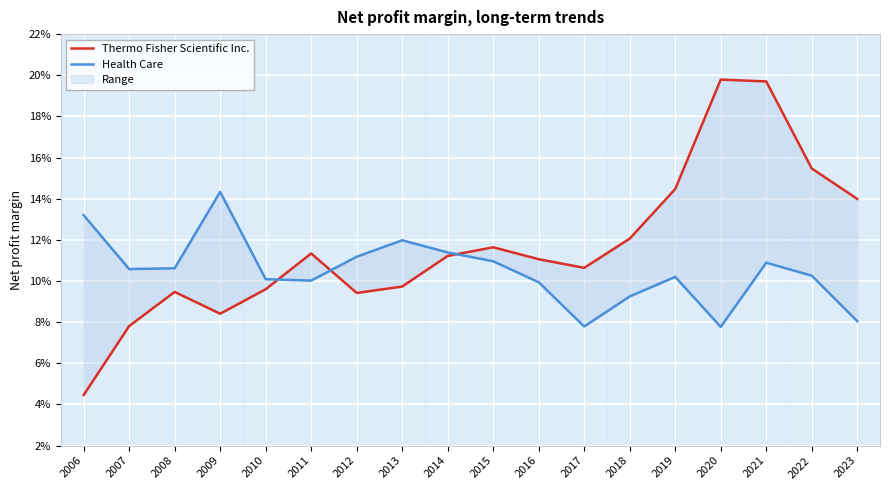

What are all the series names shown in the legend?

Thermo Fisher Scientific Inc., Health Care